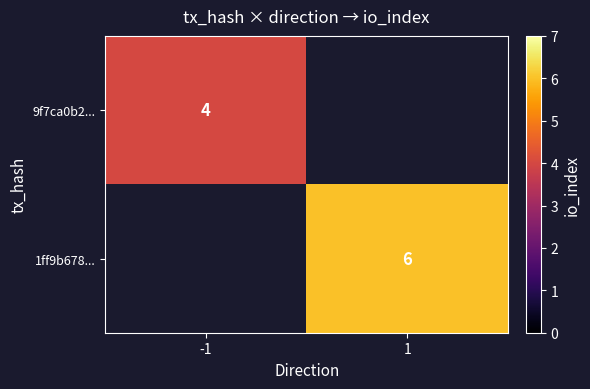

The 1ff9b678... series shows 6 at 1. True or false?

True